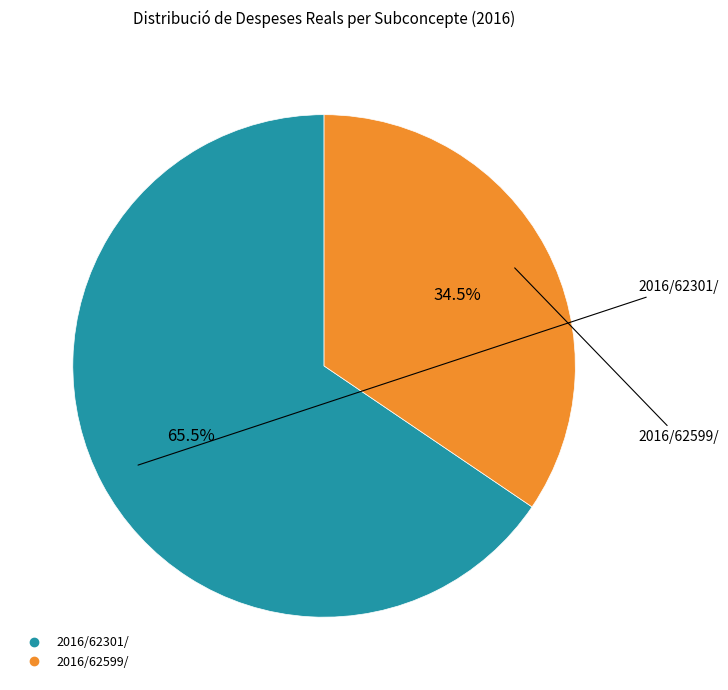

Which category has the biggest portion of the pie?

2016/62301/